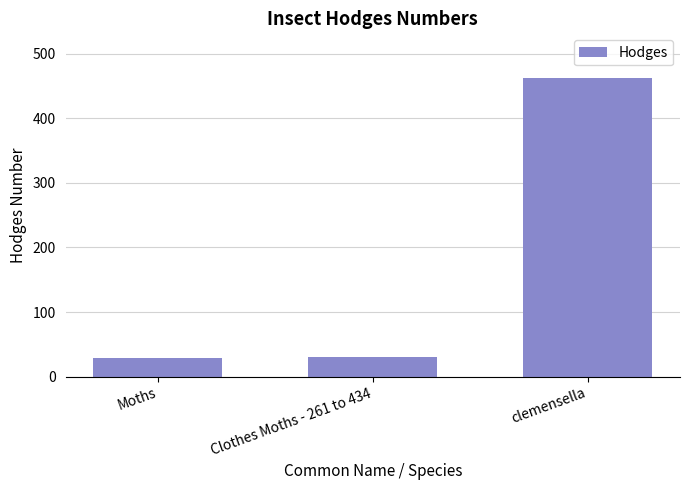

What is the label of the 1st bar from the right?

clemensella